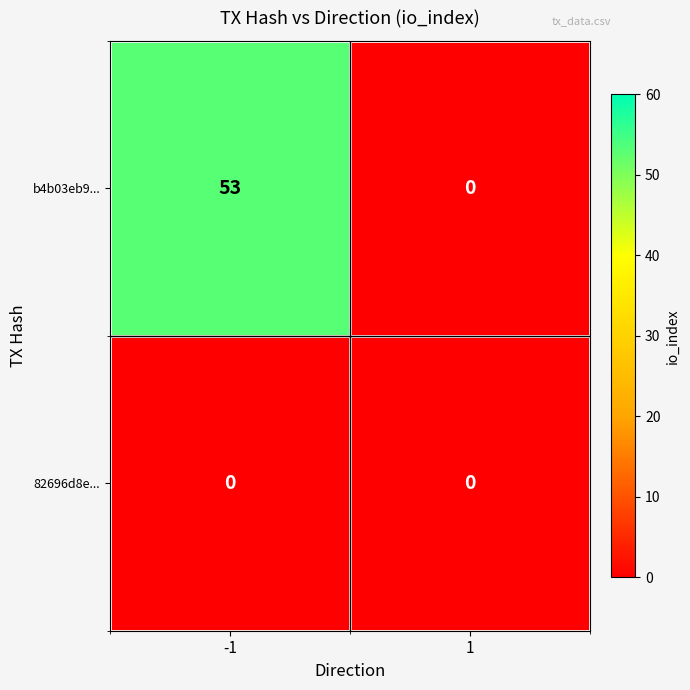

List the series in order of their overall mean, highest first.

b4b03eb9..., 82696d8e...